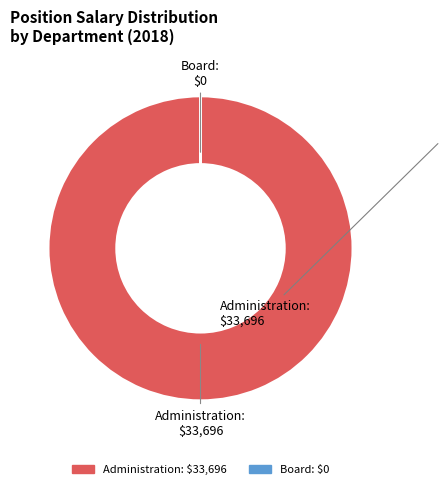

Is there any slice that represents more than half of the pie?

Yes